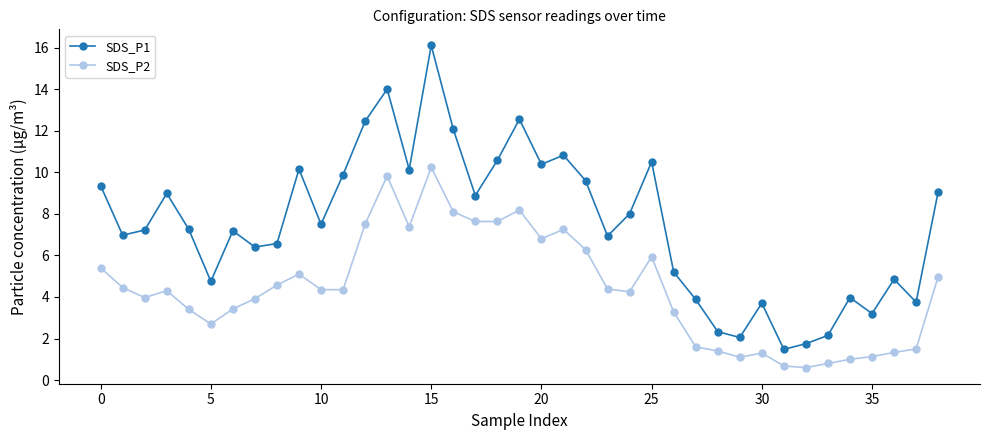

What is the difference between the maximum and minimum values in the SDS_P1 series?

14.6